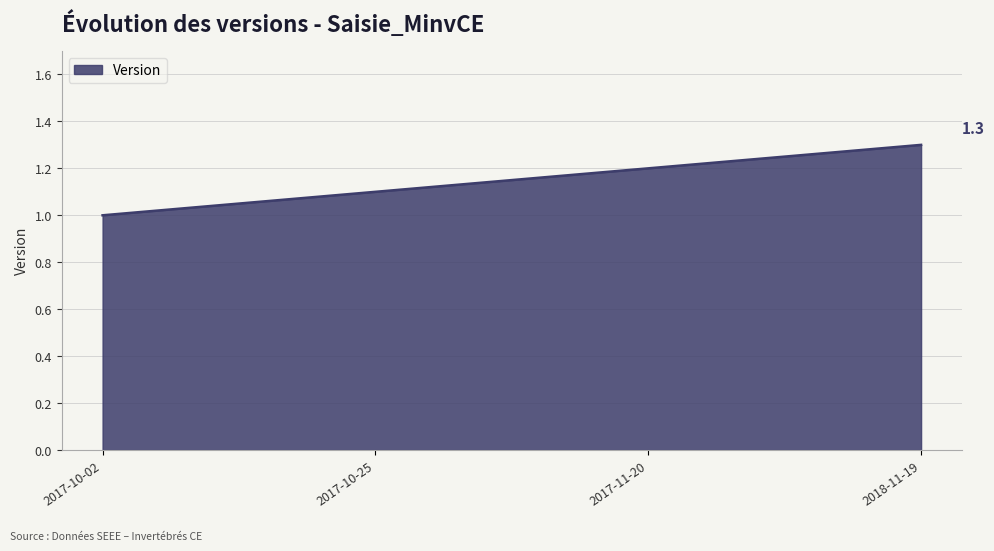

True or false: the data has more than 0 interior local peaks.

False